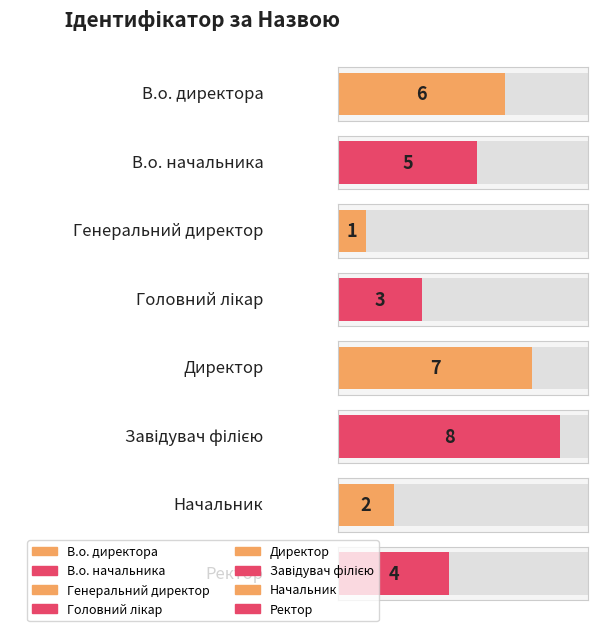

Is it true that the value at В.о. начальника is 7?

False